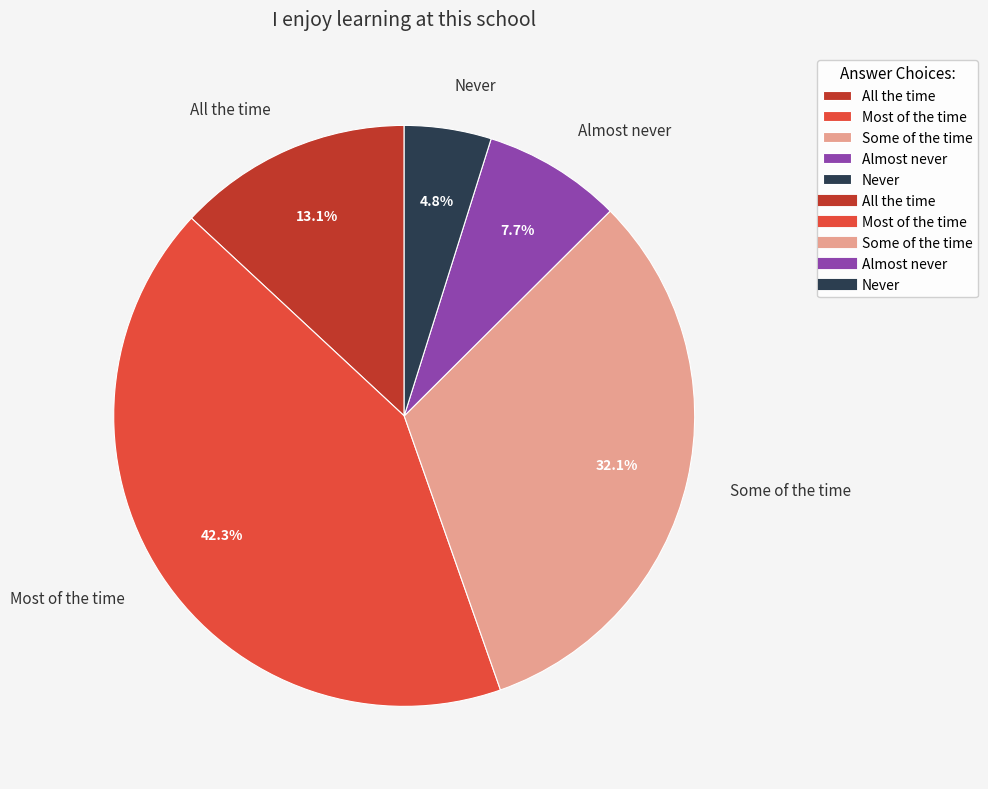

What portion of the pie excludes All the time?

86.9%